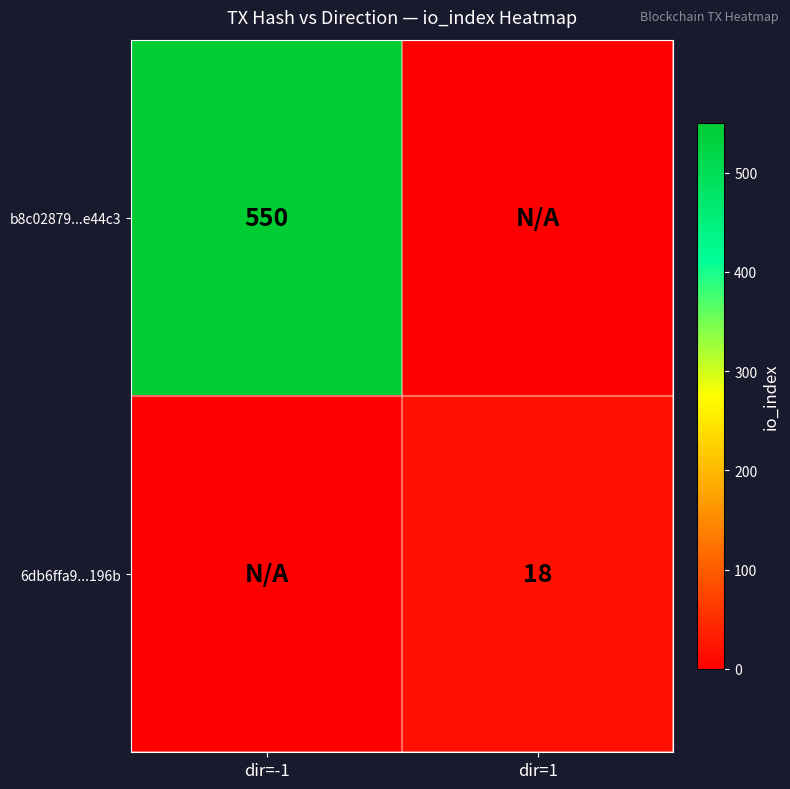

What is the greatest value displayed?

550